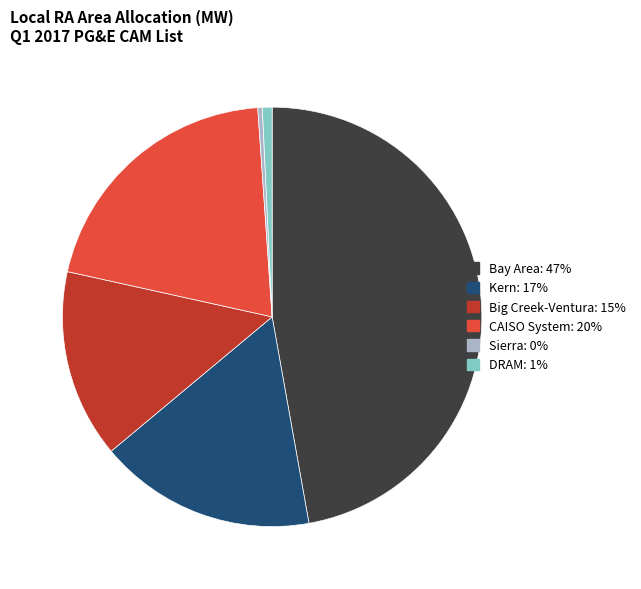

Is there a majority slice in this chart?

No